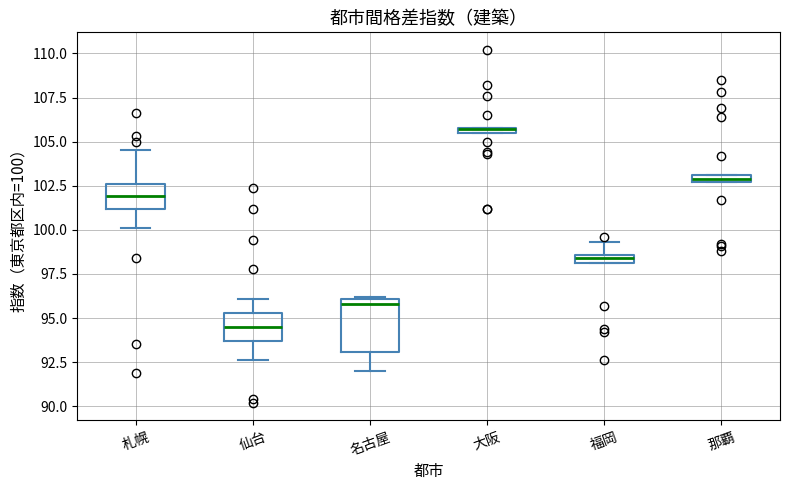

Where is the upper edge of the box for 那覇 on the y-axis? The values are not printed on the chart, so give them approximately, as read against the axis.

103.0